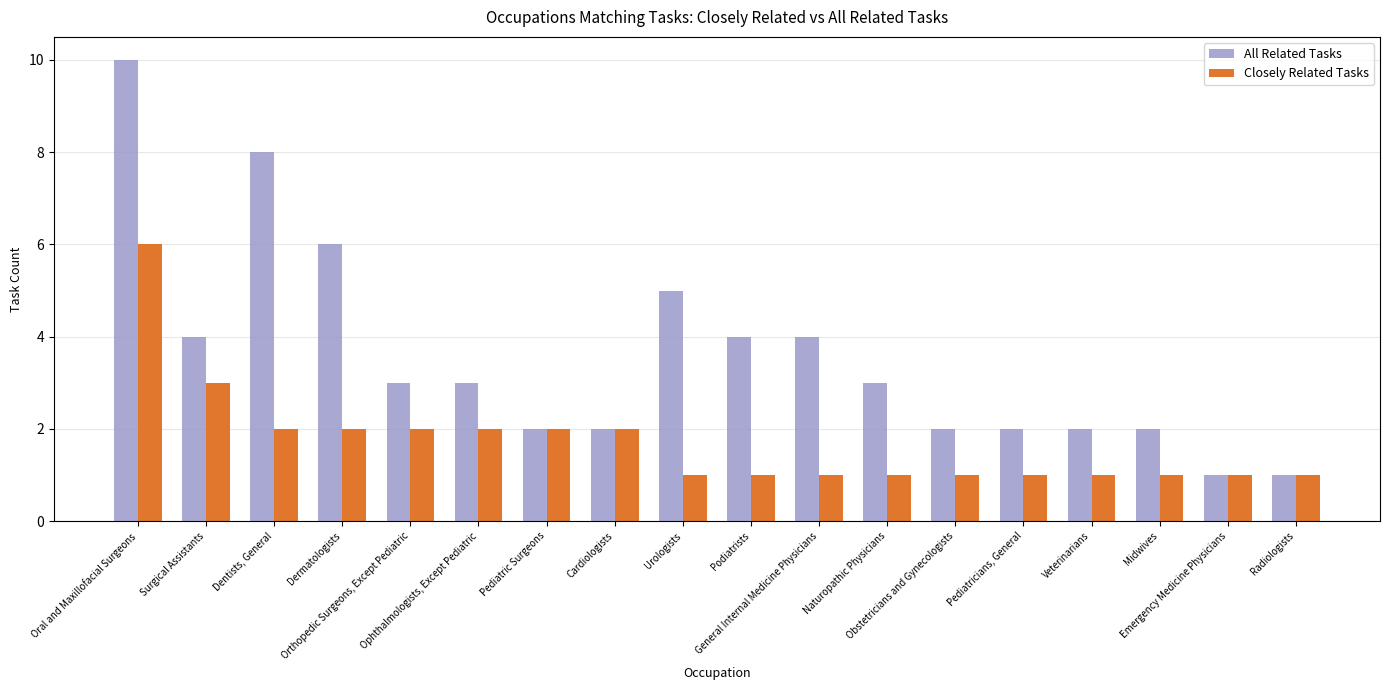

Rank the series at Oral and Maxillofacial Surgeons from highest to lowest value.

All Related Tasks, Closely Related Tasks